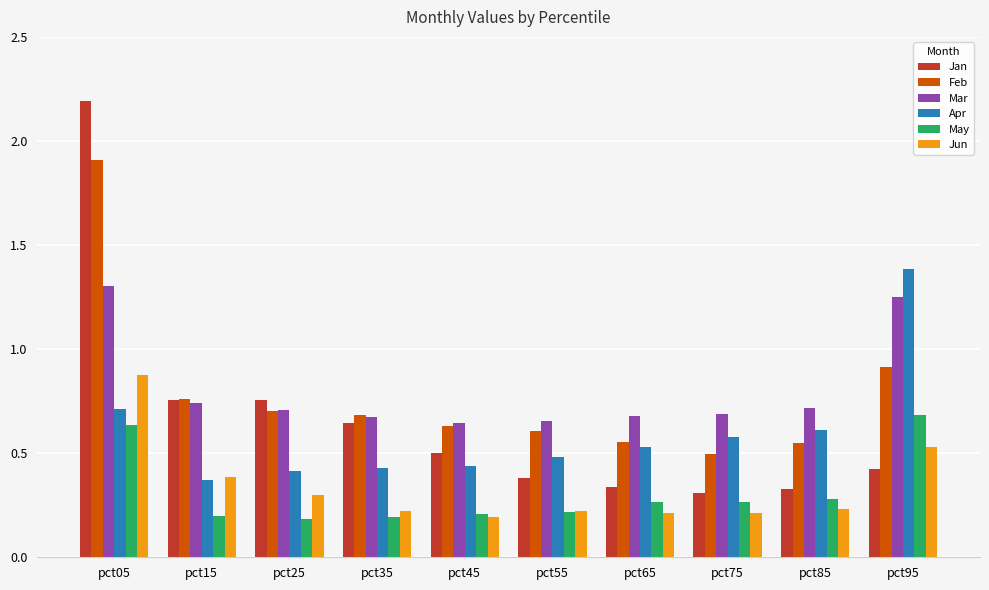

How many bars are there in each group?

6